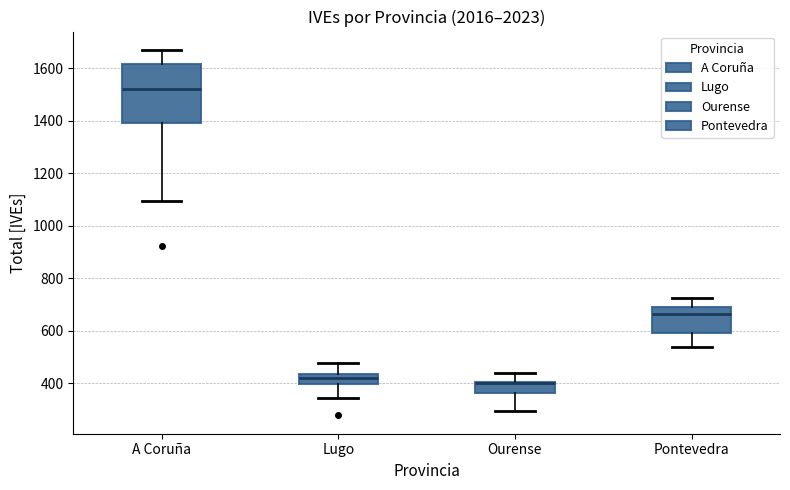

Reading left to right, transcribe this box plot: for each box, give where its median line is, the range the box spans, and where its two whiskers end, as read against the y-axis. The values are not printed on the chart, so give them approximately, as read against the axis.

A Coruña: median 1520, box 1400 to 1620, whiskers 1100 to 1680
Lugo: median 420, box 400 to 440, whiskers 340 to 480
Ourense: median 400 (drawn on the box's upper edge), box 360 to 400, whiskers 300 to 440
Pontevedra: median 660, box 600 to 680, whiskers 540 to 720